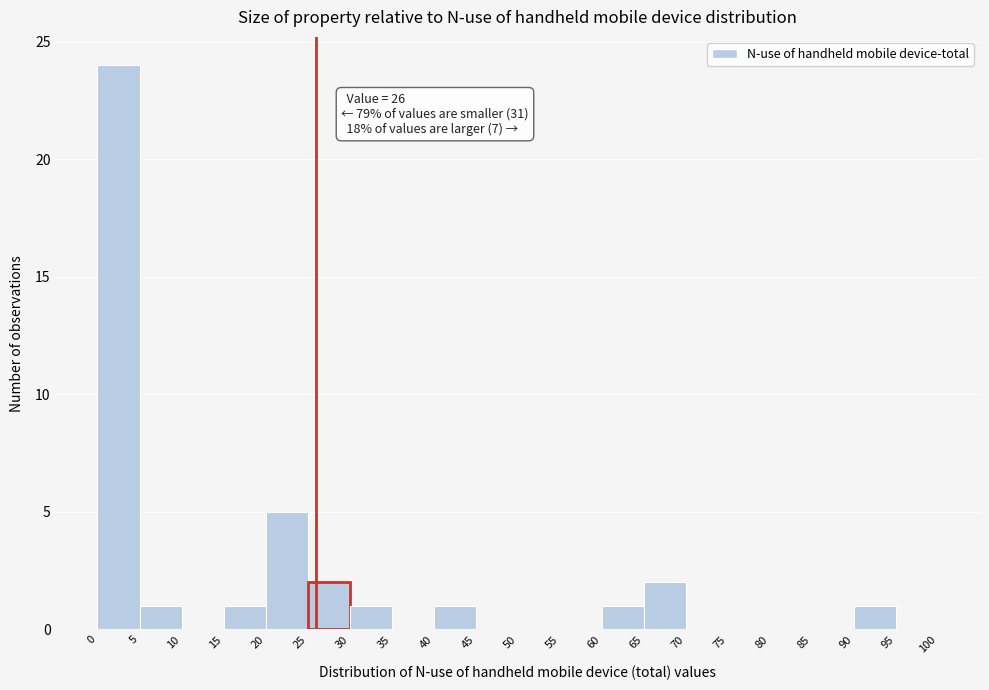

Over which range of the x-axis is the bar tallest?

0 to 5